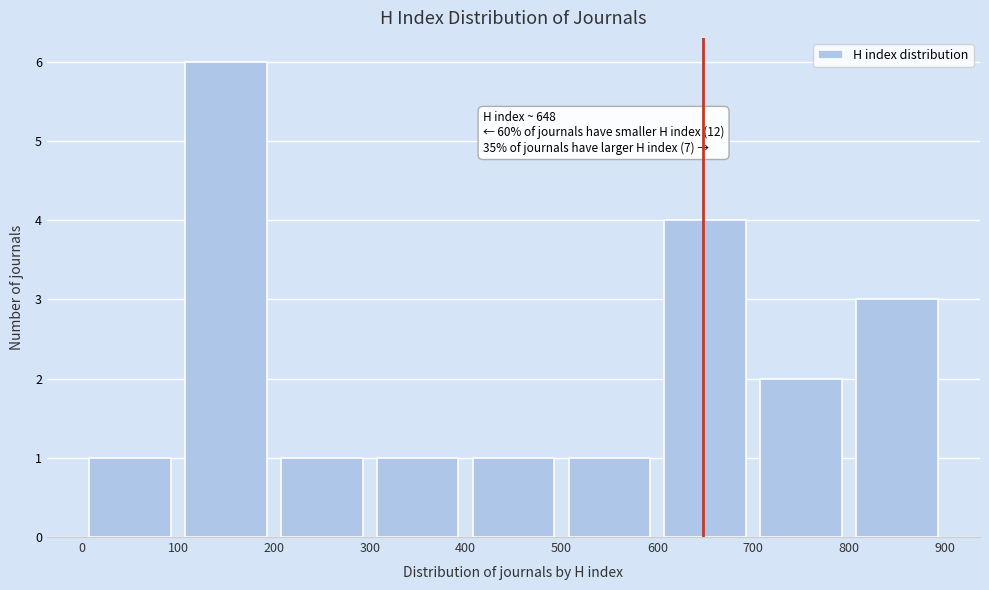

Over which range of the x-axis is the bar tallest?

100 to 200